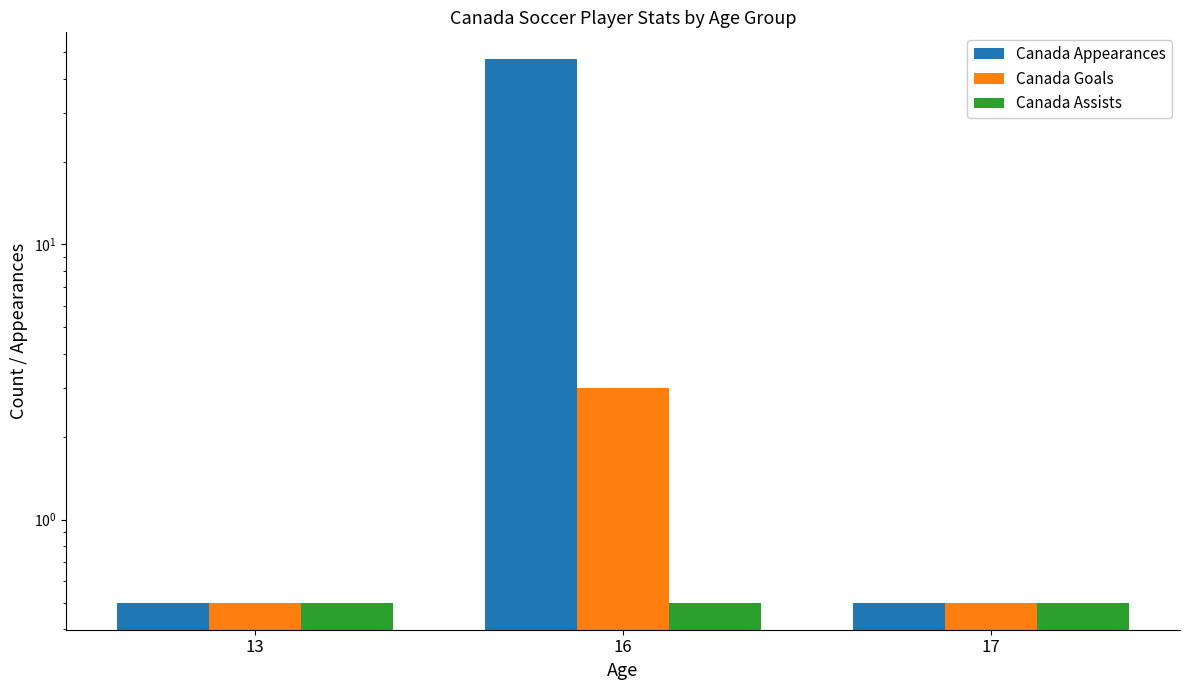

What is the sum of the Canada Appearances values at 17 and 16?

47.5